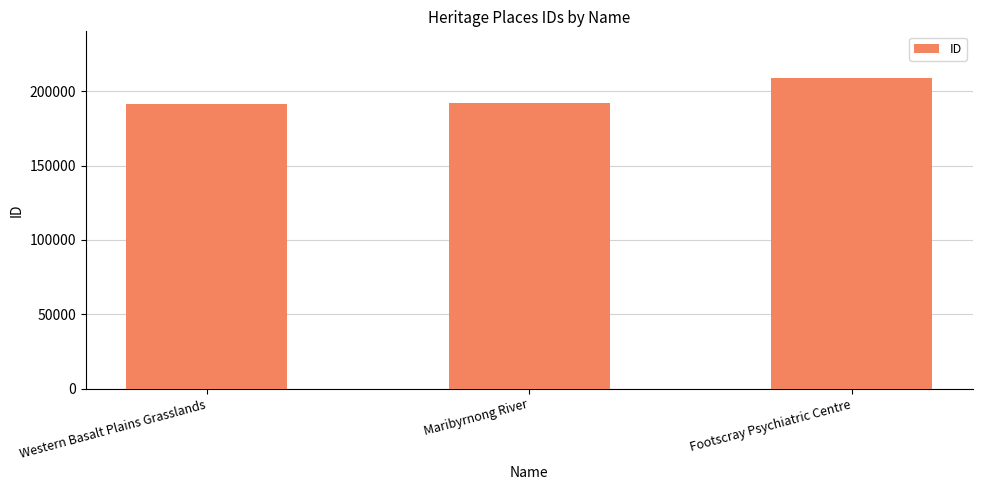

How many data points does each series have?

3